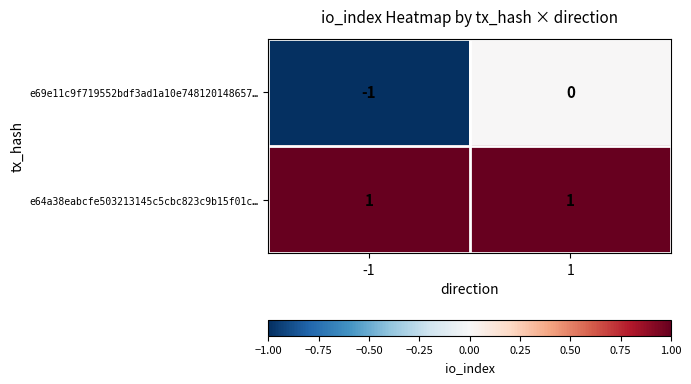

At how many categories does at least one series exceed 0?

2